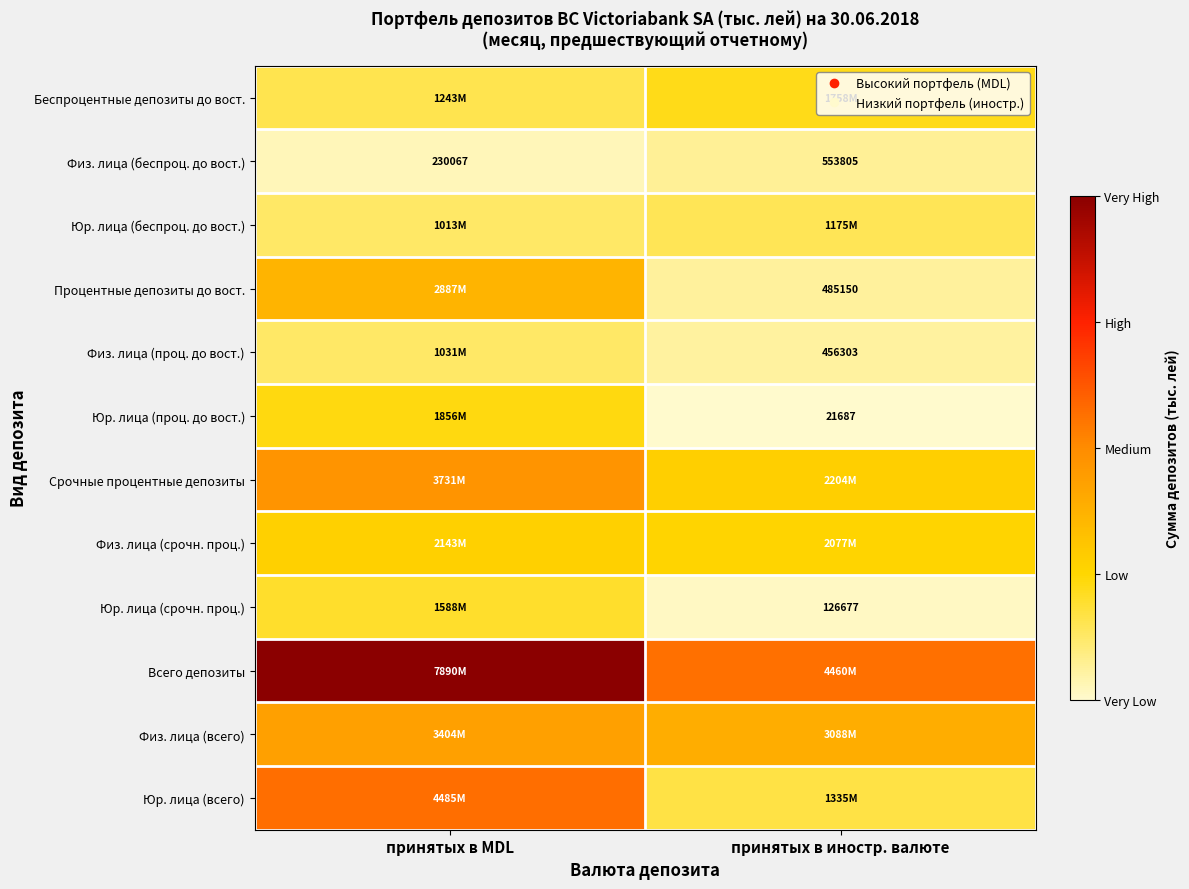

Which series has the widest spread of values?

Всего депозиты